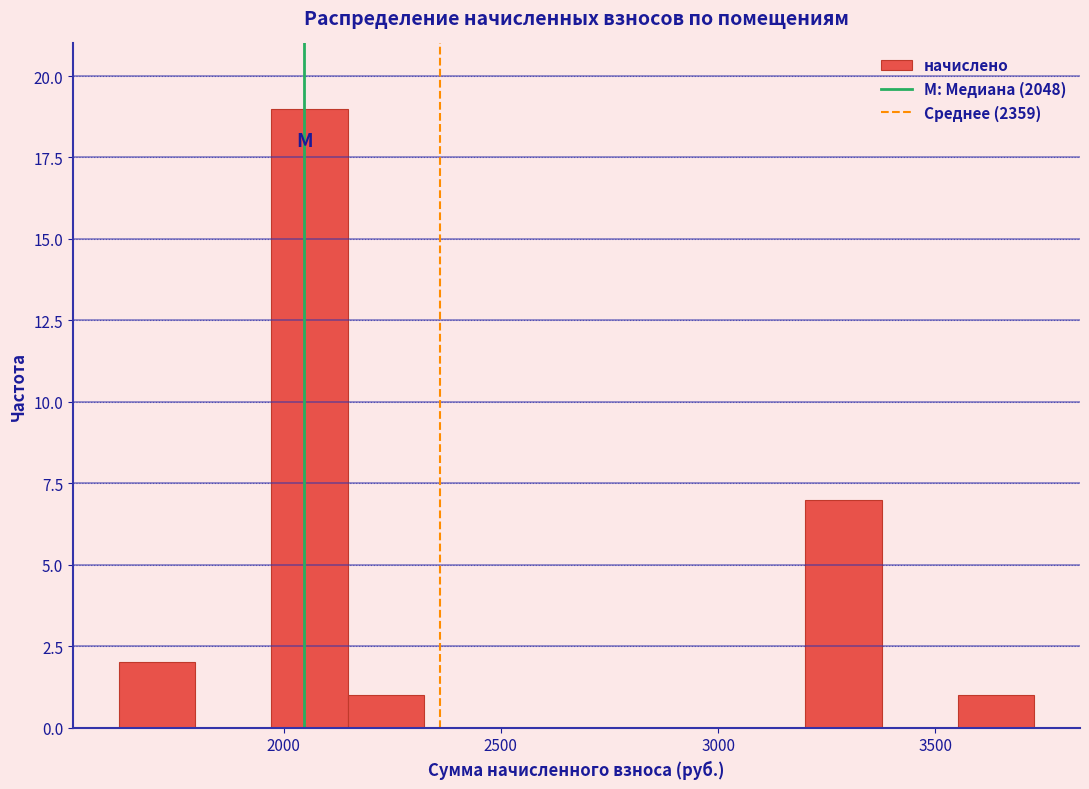

Read against the x-axis, roughly where is the centre of the tallest bar?

2050